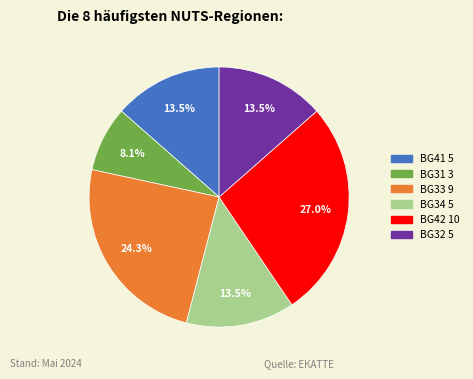

Does any single category account for the majority?

No